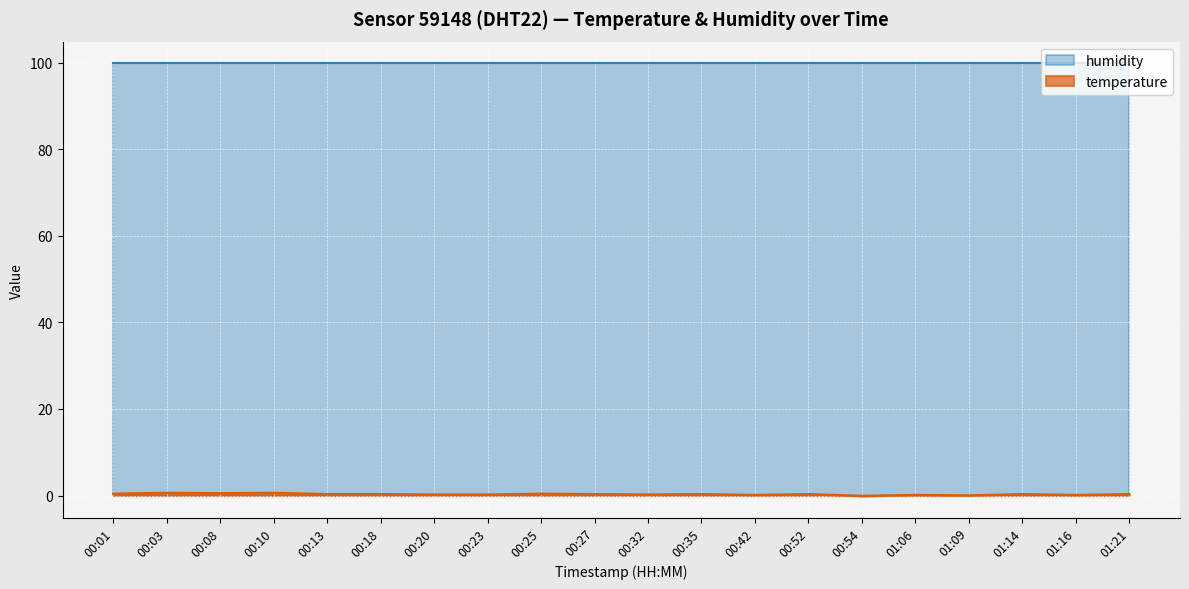

What is the average value?

0.3